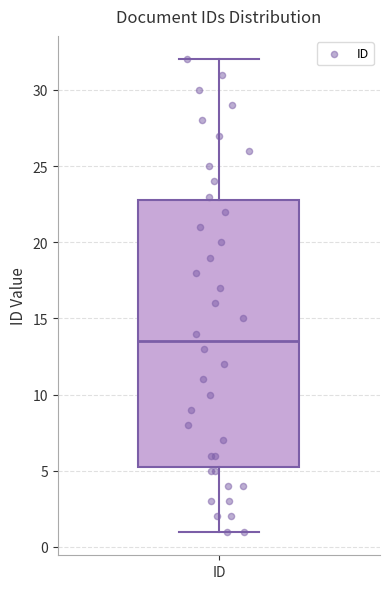

Read this box plot against the y-axis: the position of the median line, the range covered by the box, and the ends of both whiskers. The values are not printed on the chart, so give them approximately, as read against the axis.

median 13.5, box 5.5 to 23.0, whiskers 1.0 to 32.0